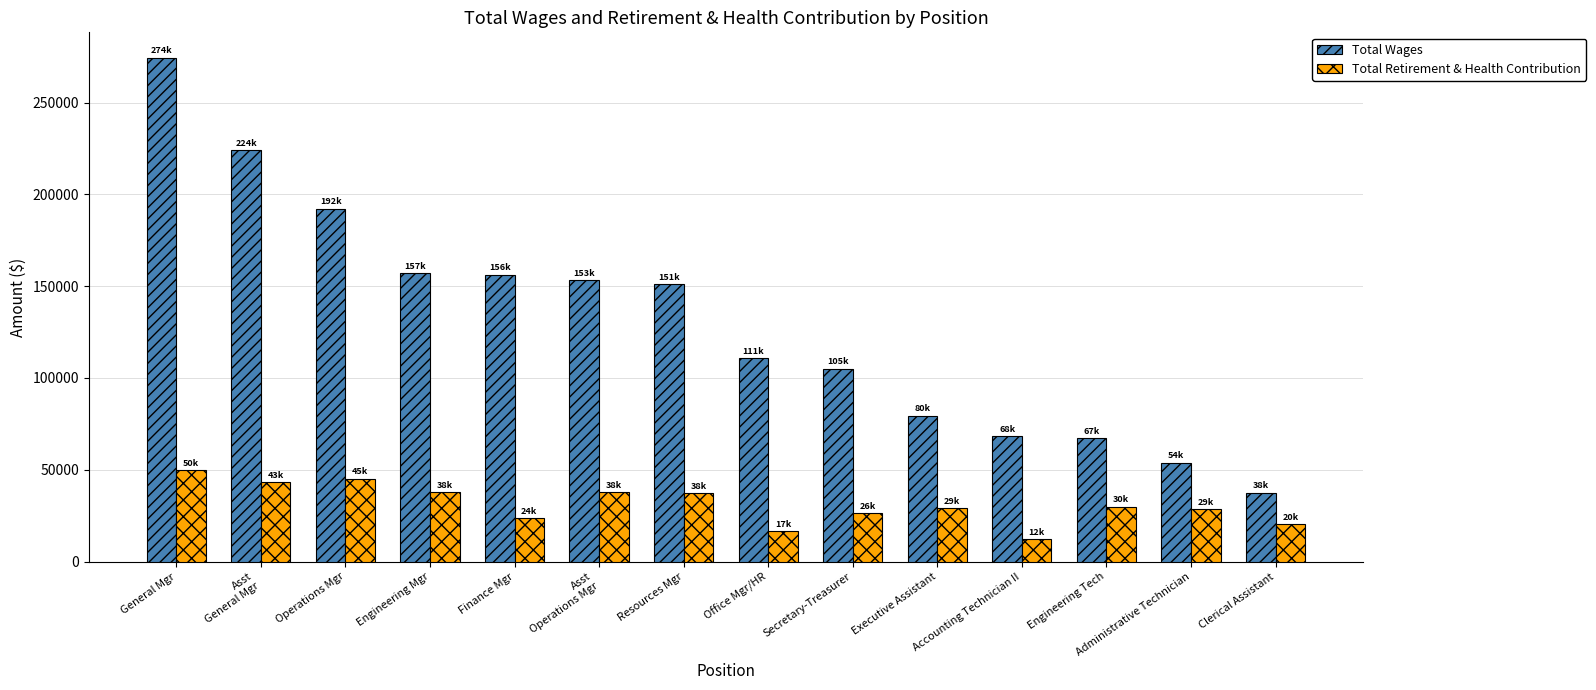

Rank the series at Executive Assistant from highest to lowest value.

Total Wages, Total Retirement & Health Contribution